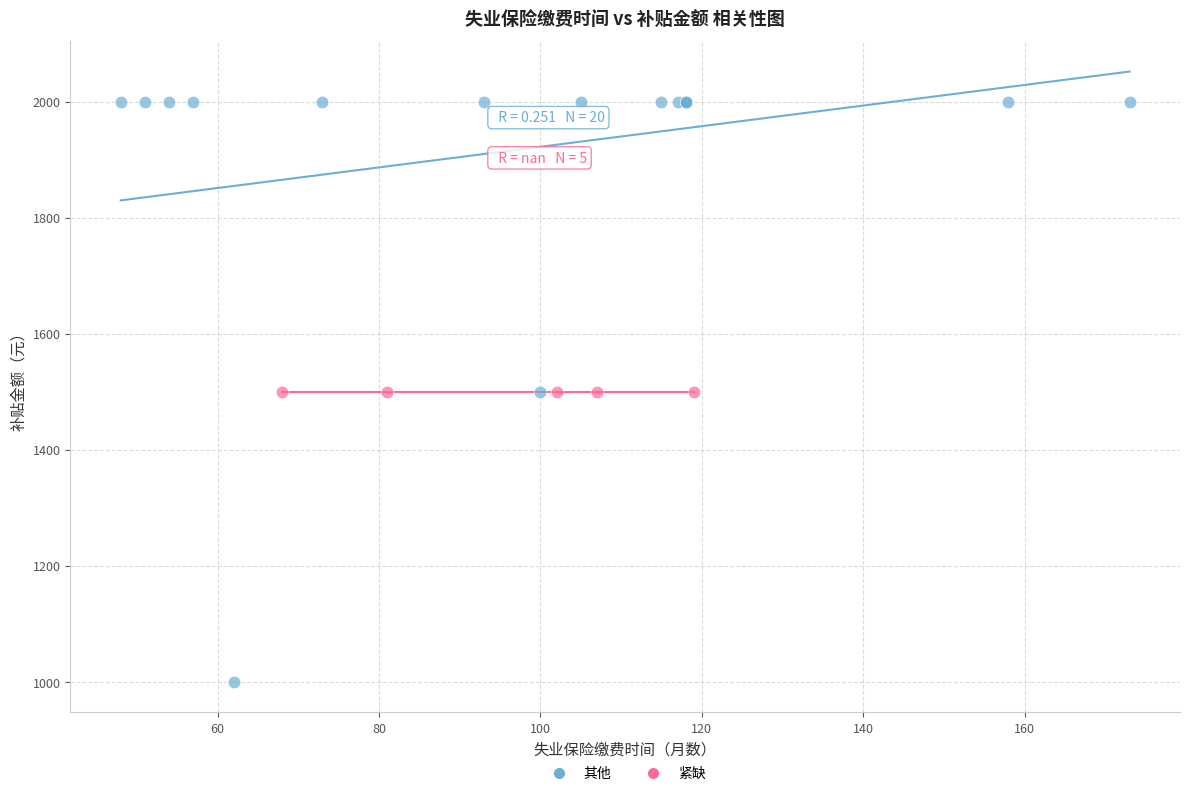

Which series reaches the minimum Y coordinate?

其他